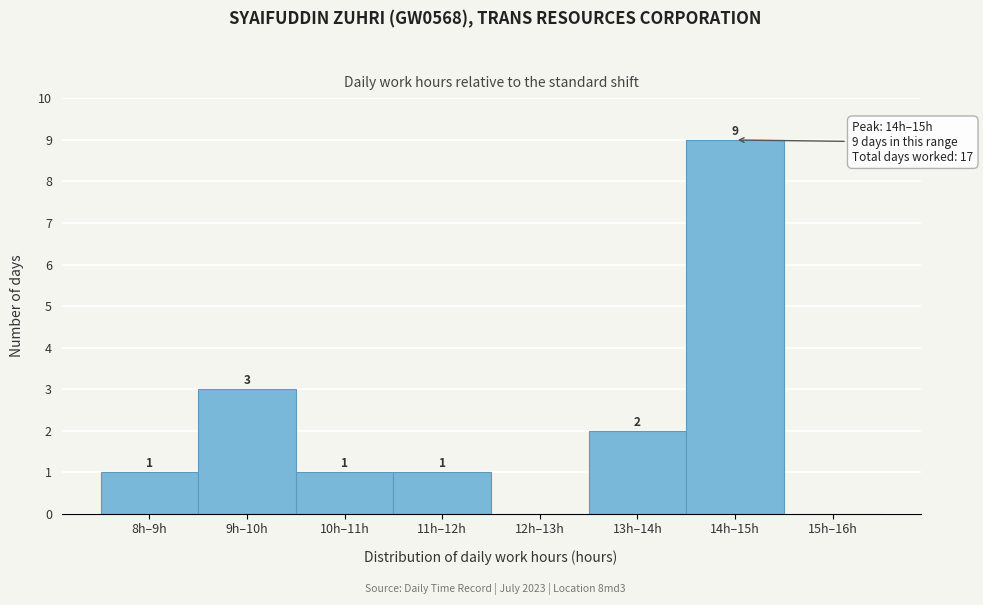

Reading right to left, extract all data points from this chart.

15h–16h=0	14h–15h=9	13h–14h=2	12h–13h=0	11h–12h=1	10h–11h=1	9h–10h=3	8h–9h=1